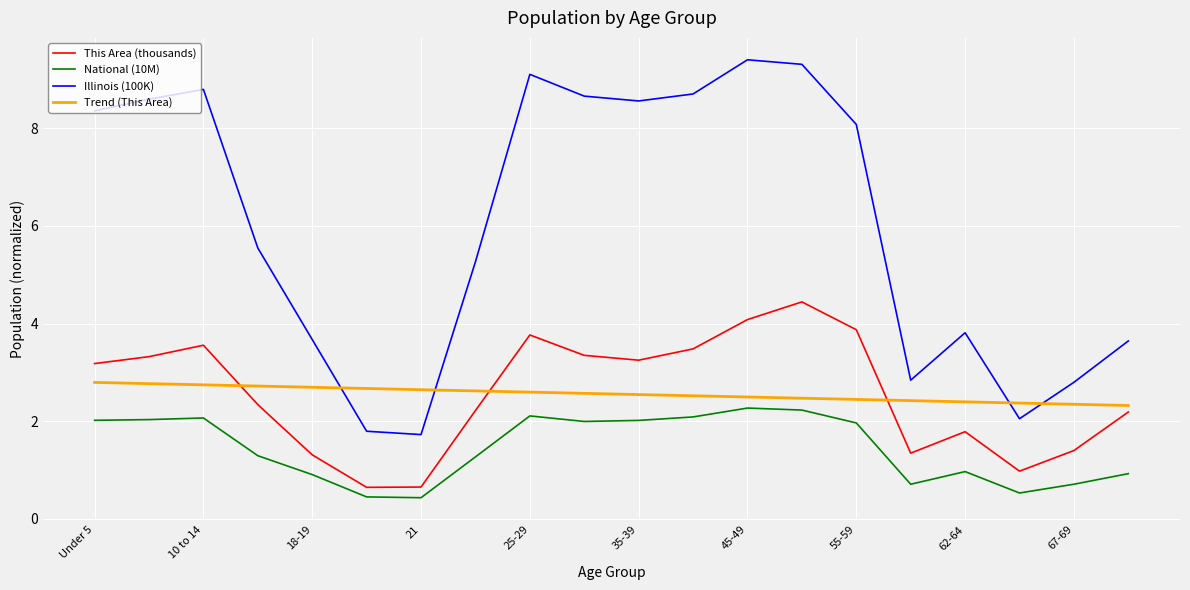

List the series in order of their peak value, lowest first.

National (10M), Trend (This Area), This Area (thousands), Illinois (100K)